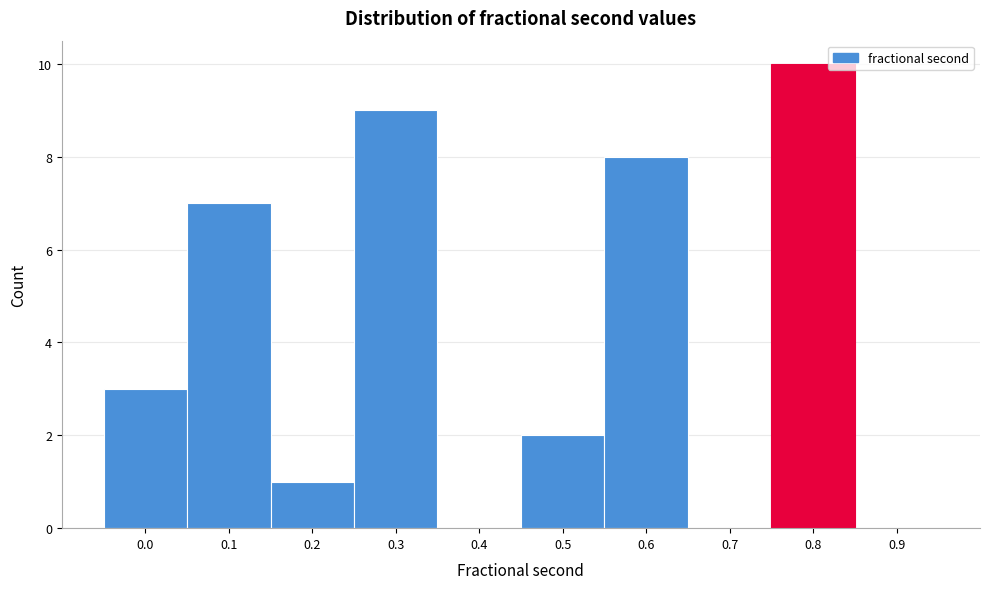

Reading left to right, list all the values displayed in this chart.

0.0=3	0.1=7	0.2=1	0.3=9	0.4=0	0.5=2	0.6=8	0.7=0	0.8=10	0.9=0